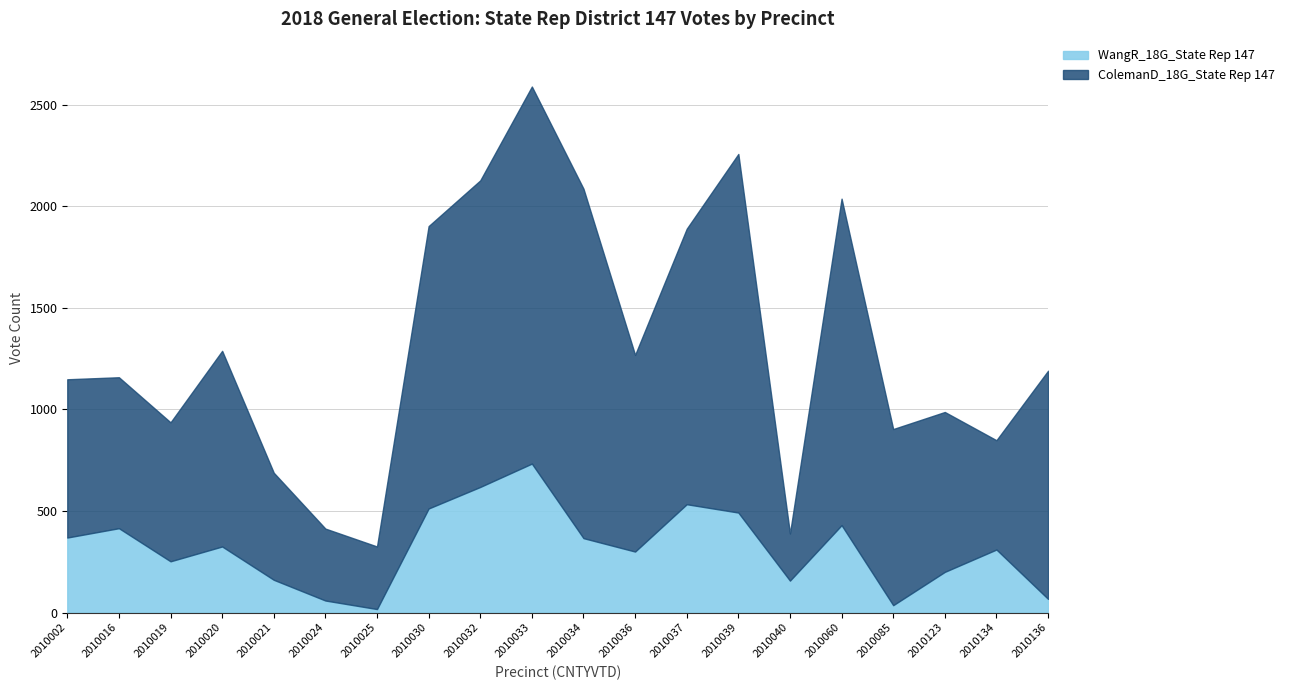

What is the sum of all ColemanD_18G_State Rep 147 values?

20076